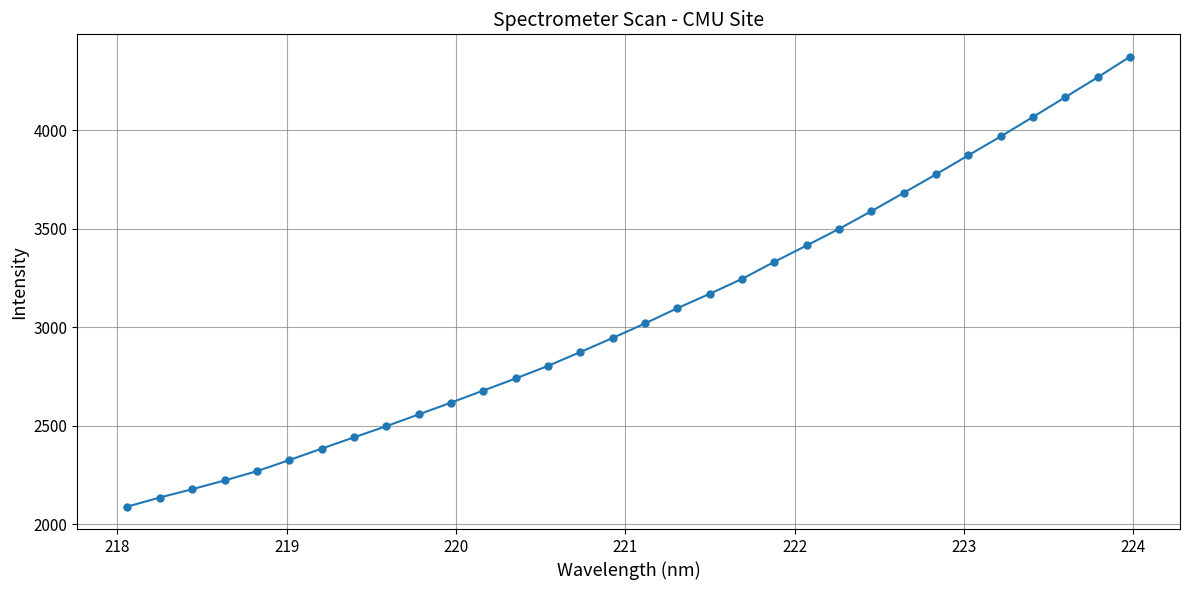

What is the difference between the maximum and minimum values?

2283.6